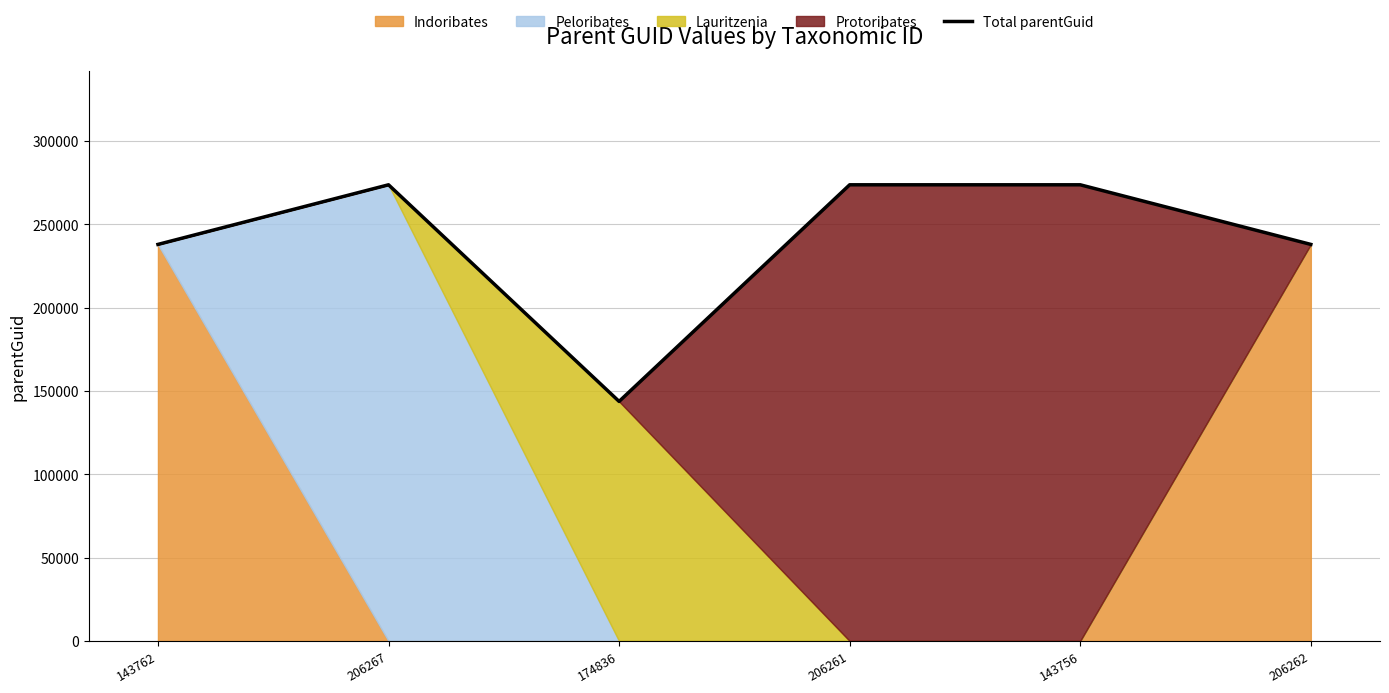

How many points are higher than both their immediate neighbors (excluding endpoints)?

1